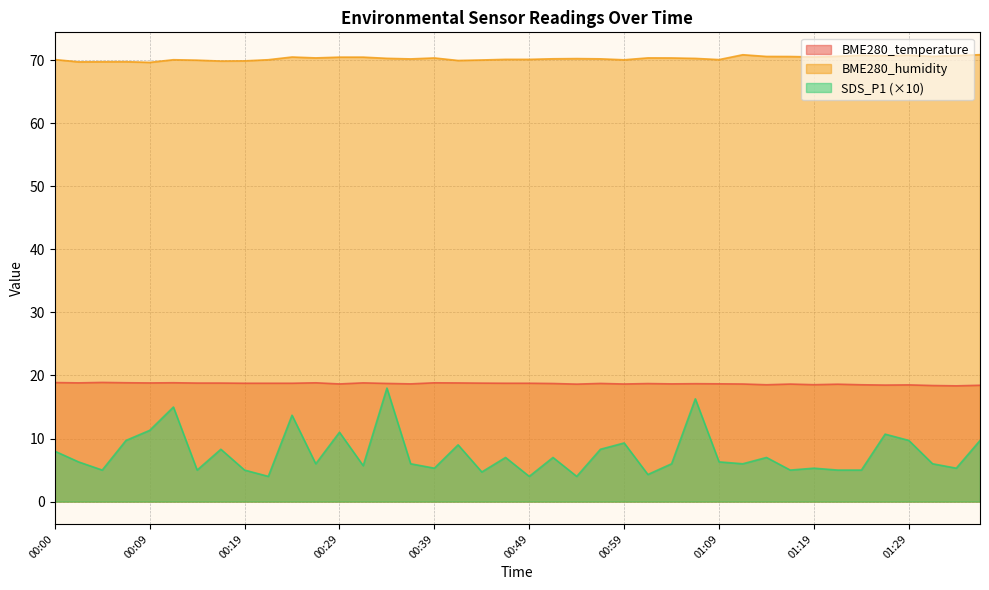

Where is SDS_P1 nearest to the value 11?

00:29